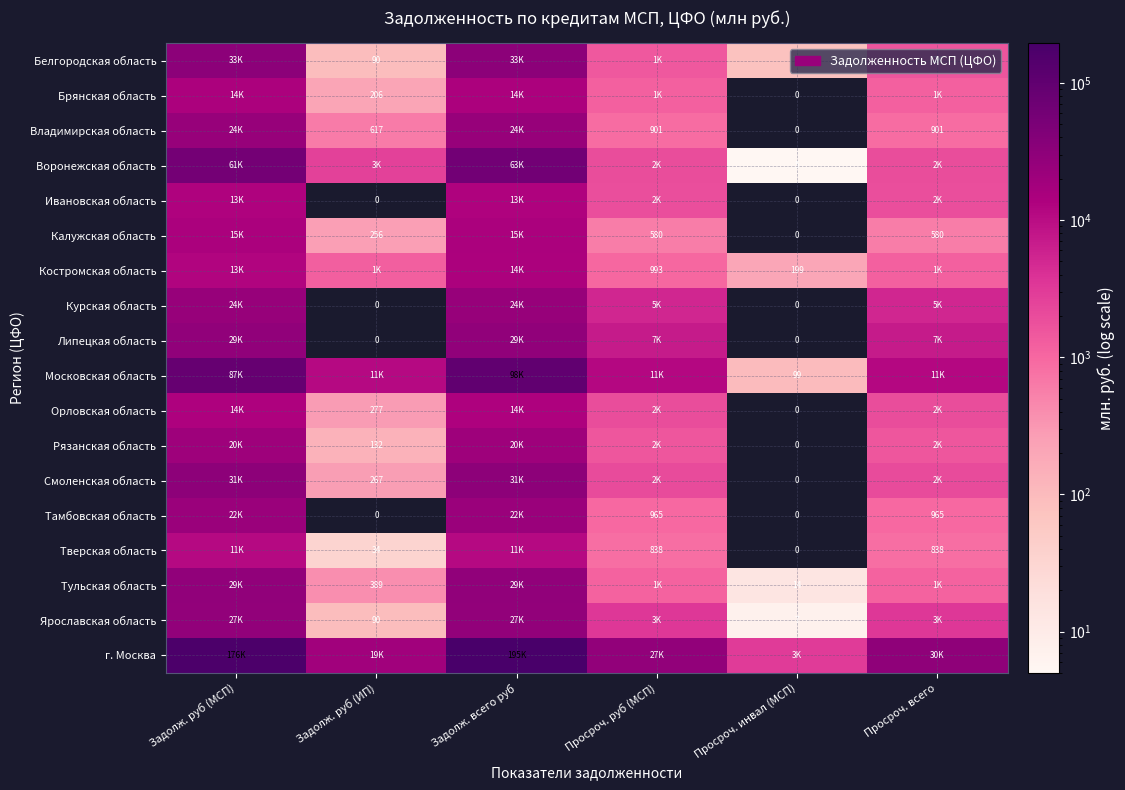

The Брянская область series shows 282 at Задолж. руб (ИП). True or false?

False